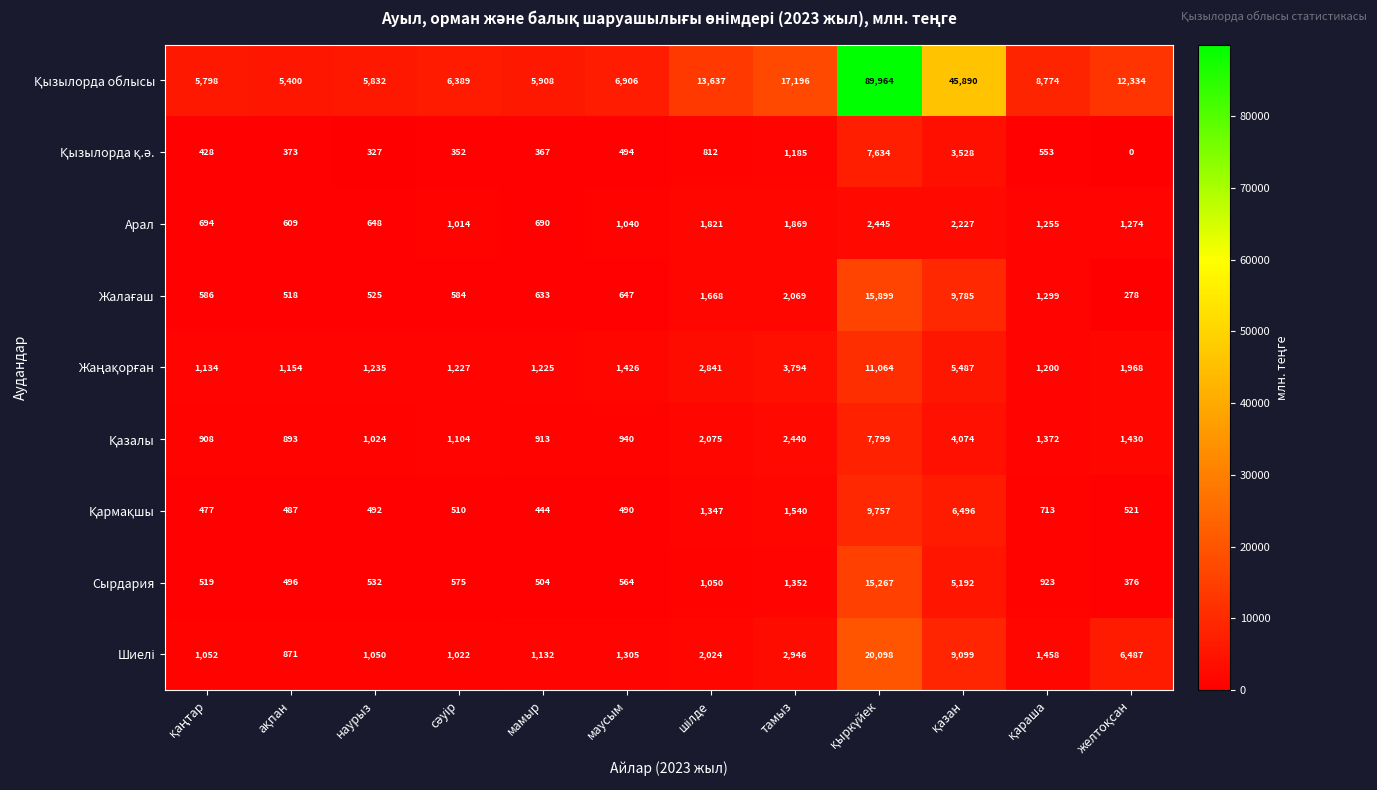

What is the highest value of the Сырдария series?

15267